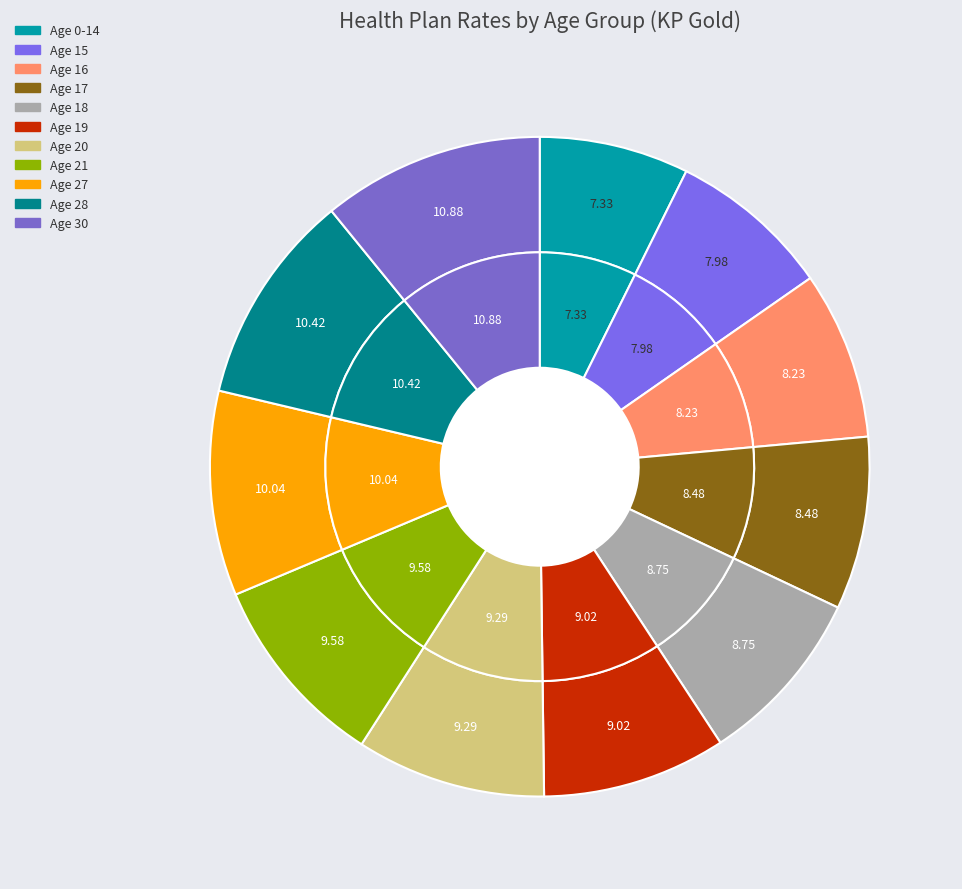

To the nearest percent, what is the combined percentage of 18 and 21?

18%